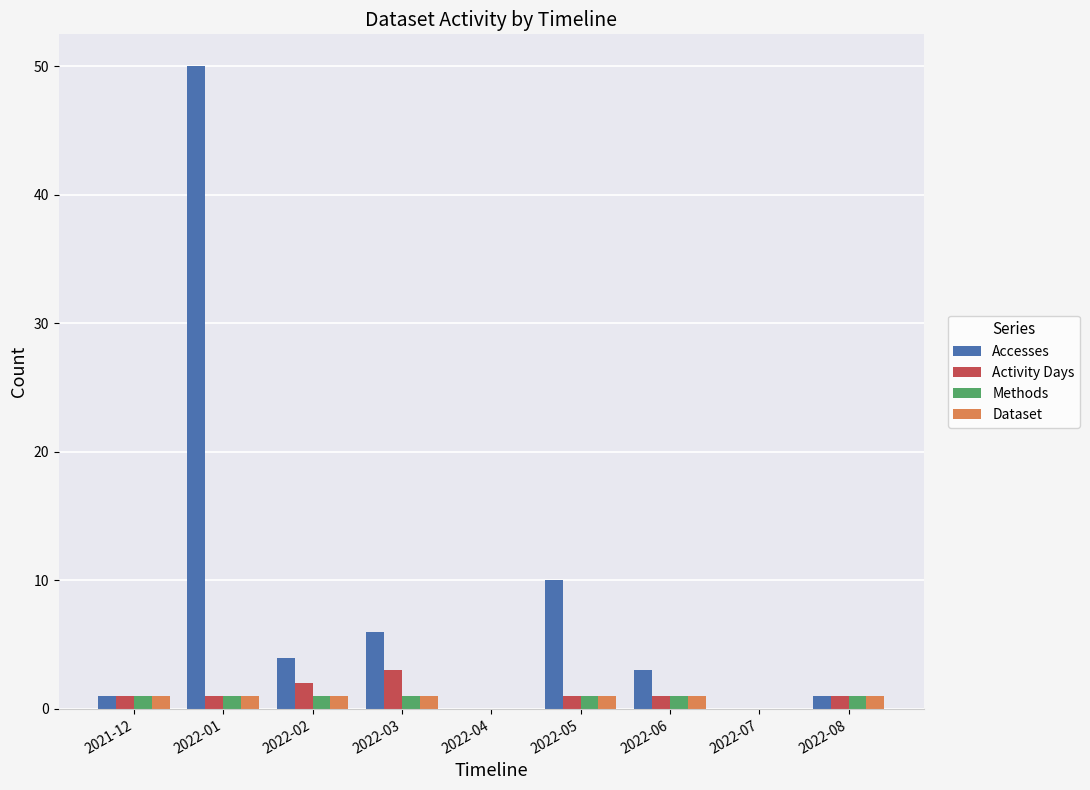

The value of Accesses at 2022-01 is 50. True or false?

True